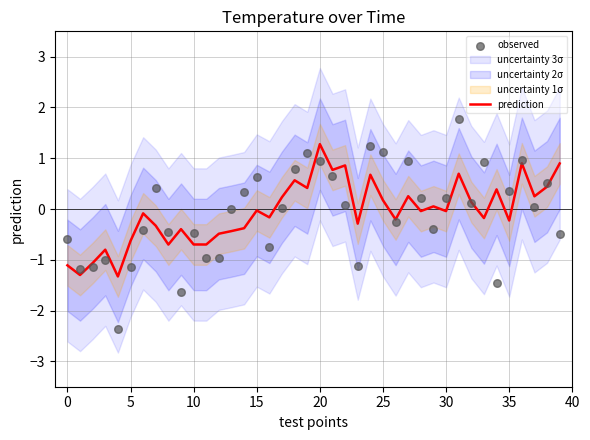

Which series reaches the minimum Y coordinate?

observed